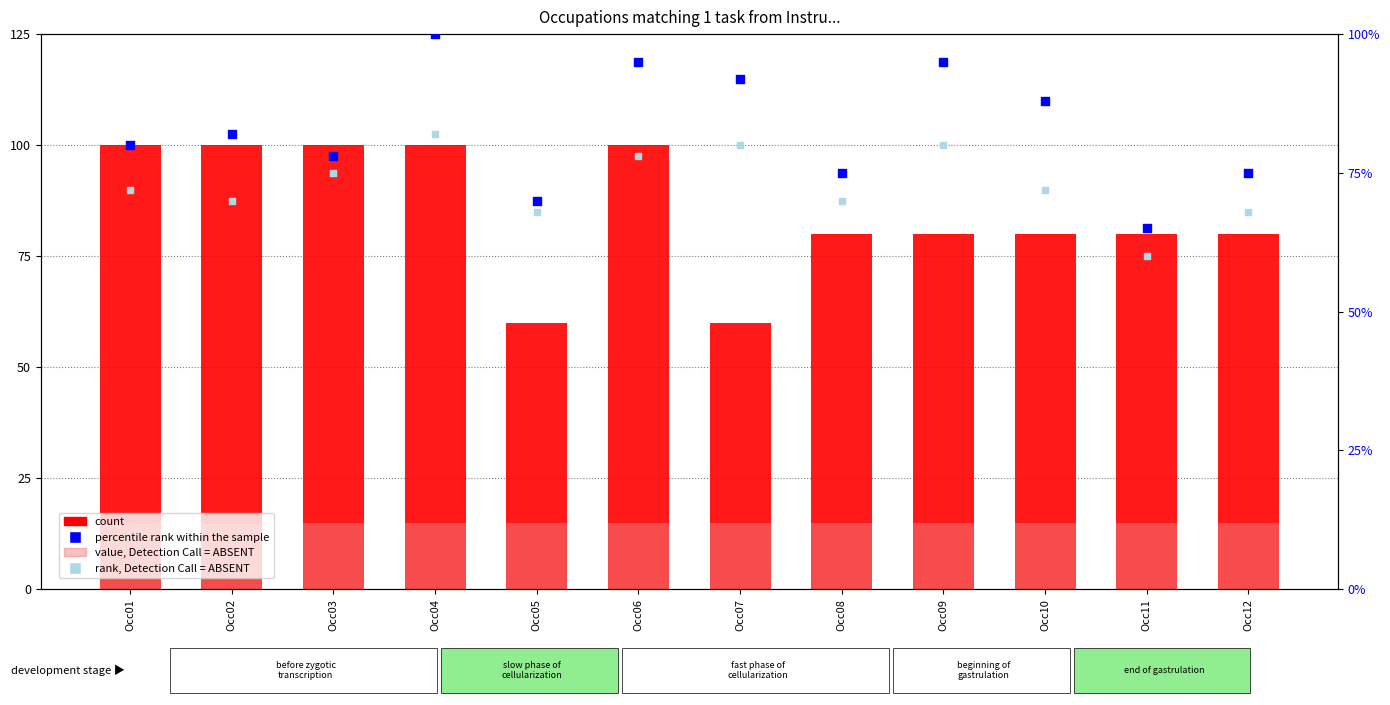

At which category is the sum across all series the highest?

Occ04